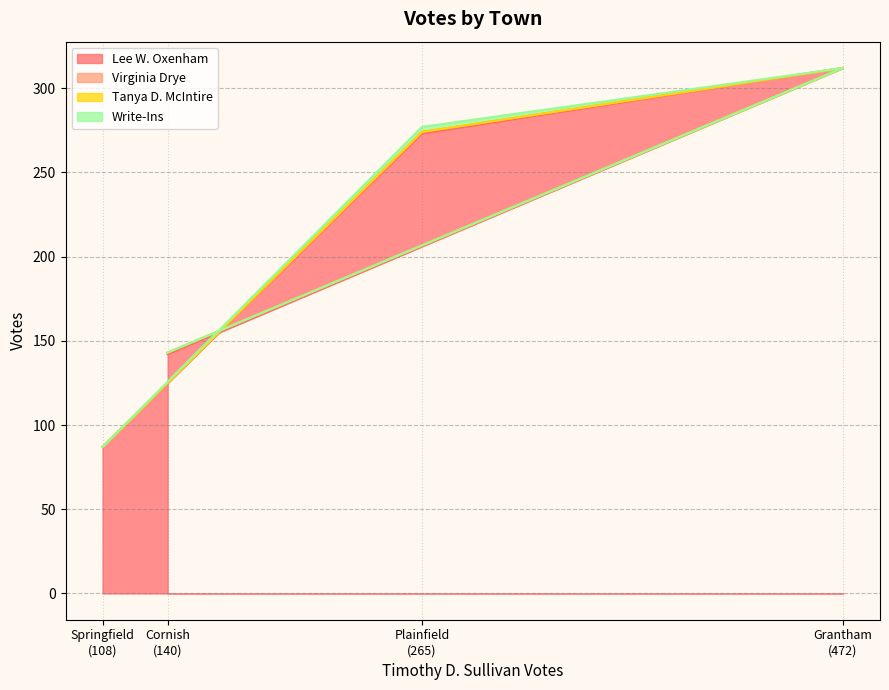

Which series has the widest spread of values?

Lee W. Oxenham